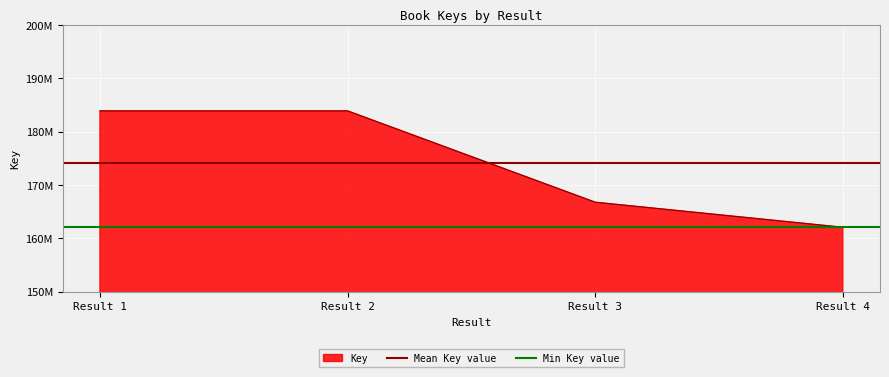

What is the sum of all Min Key value values?

324172204